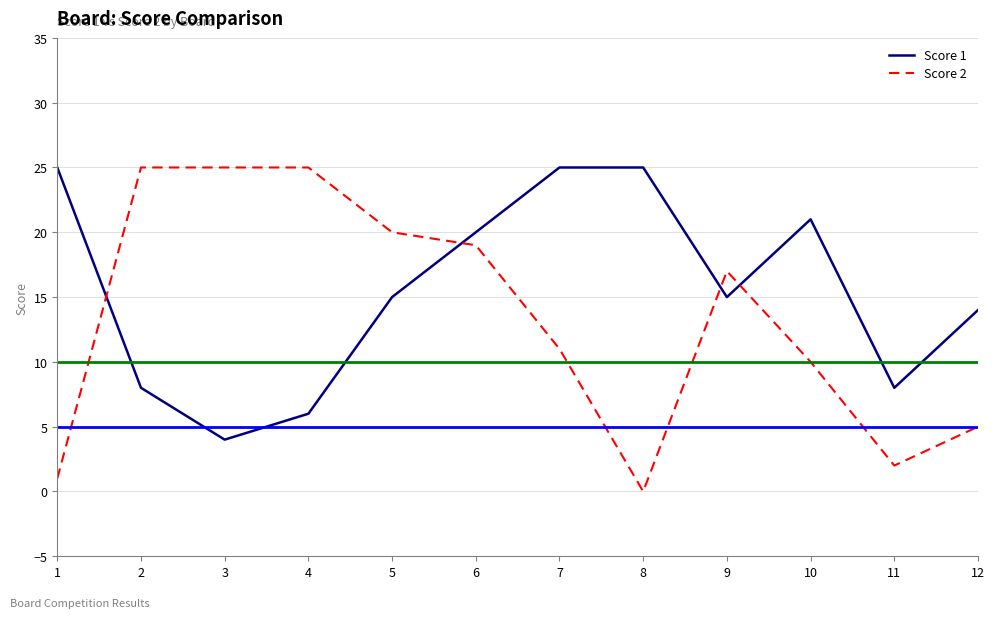

The Score 1 series shows 14 at 12. True or false?

True